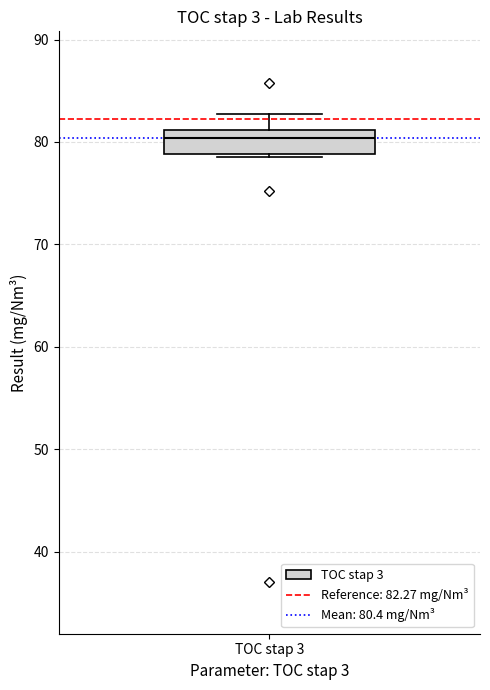

Where is the upper edge of the box for TOC stap 3 on the y-axis? The values are not printed on the chart, so give them approximately, as read against the axis.

81